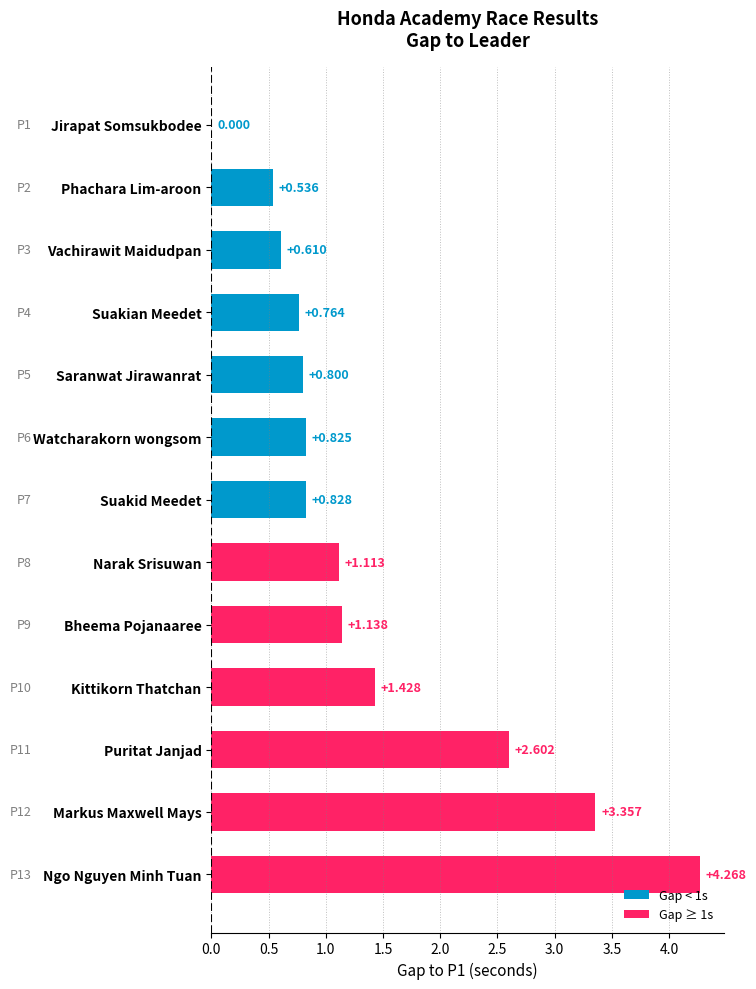

How many categories are shown in the chart?

13